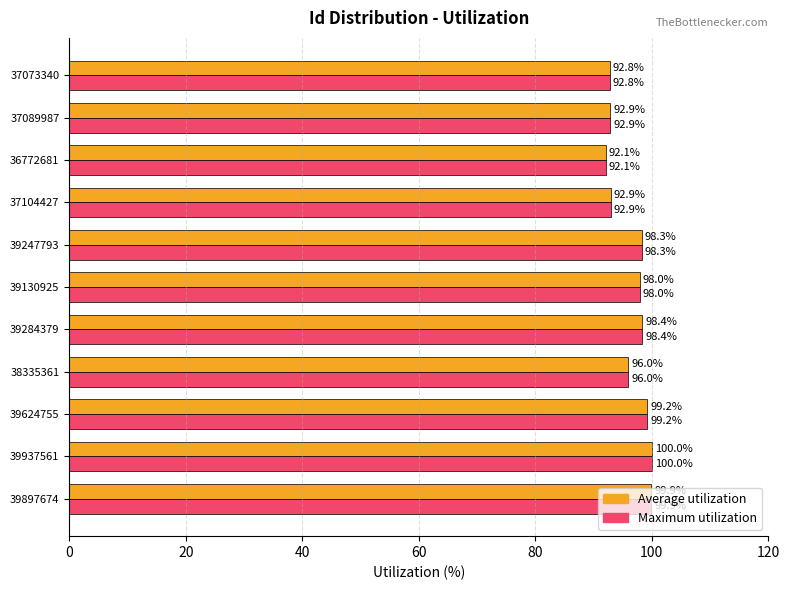

The Average utilization series shows 172.3 at 39247793. True or false?

False